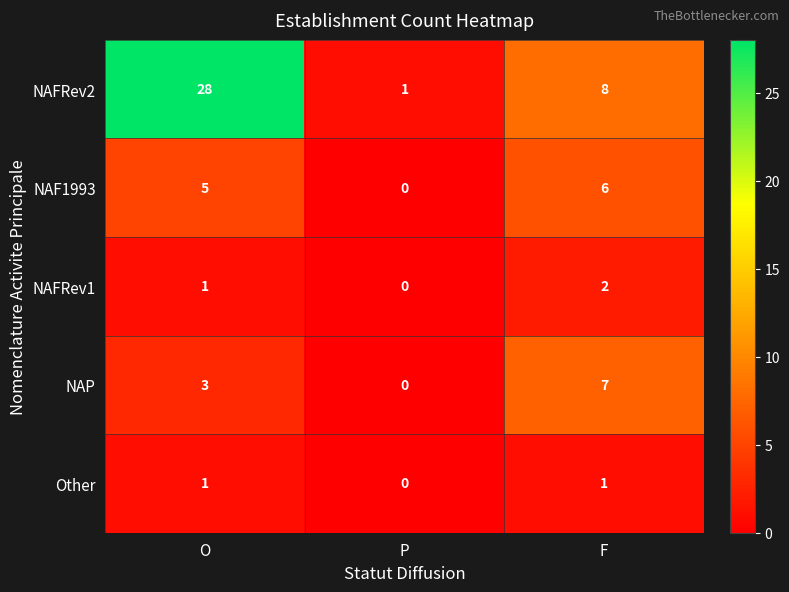

The value of Other at P is 0. True or false?

True